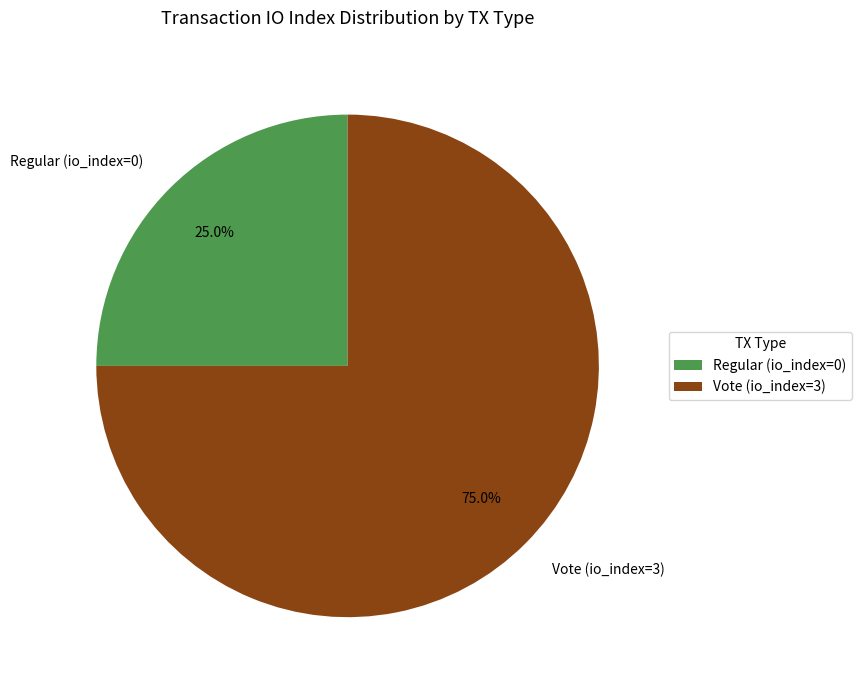

How many segments does this pie chart have?

2